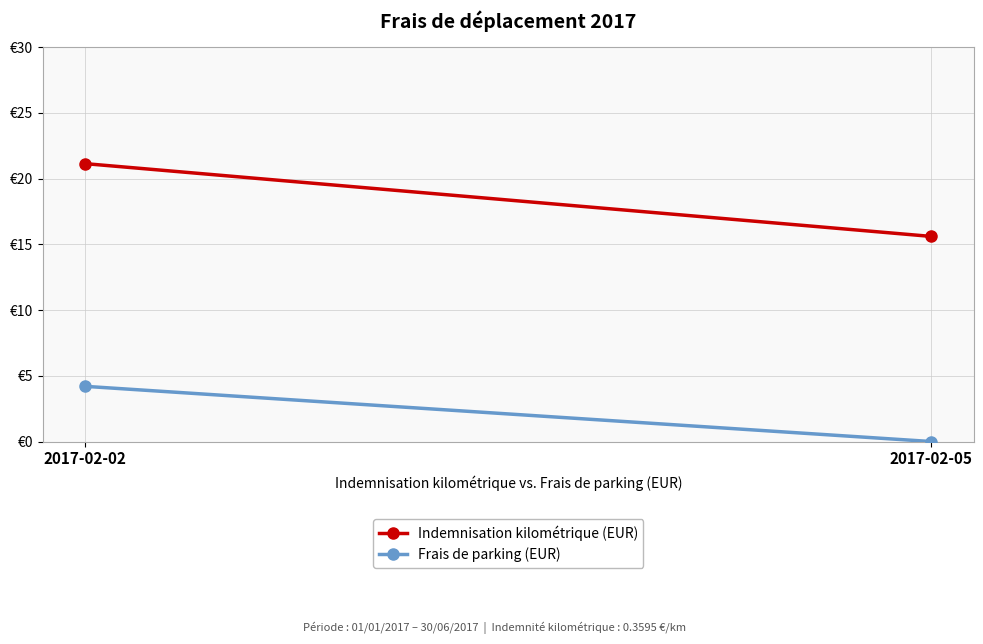

What is the average value of the Frais de parking (EUR) series?

2.1